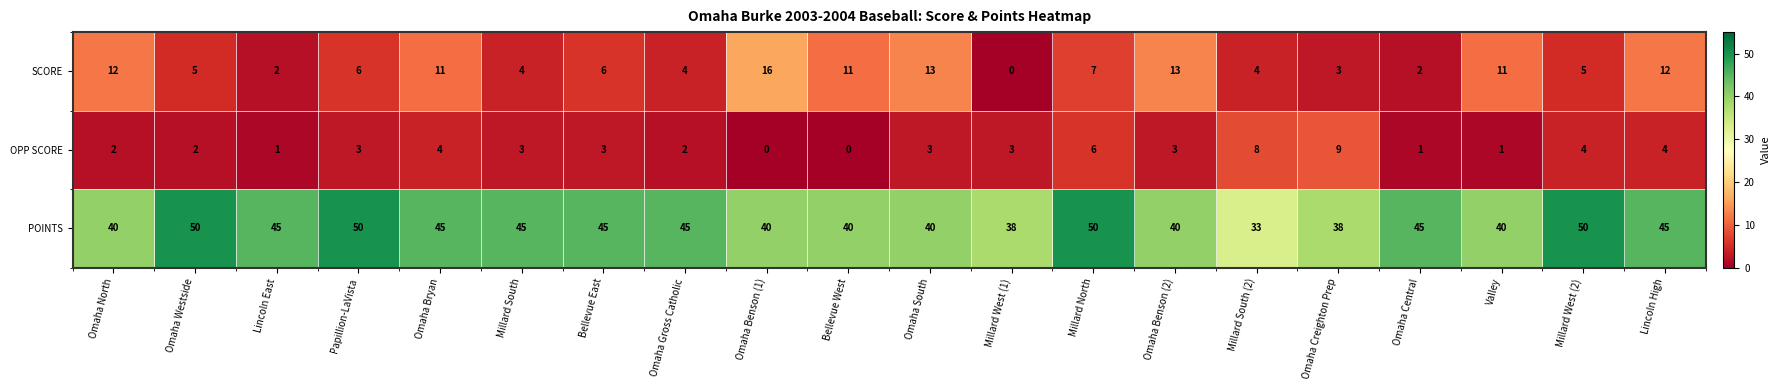

Which series changed the most between Omaha Bryan and Omaha Central?

SCORE